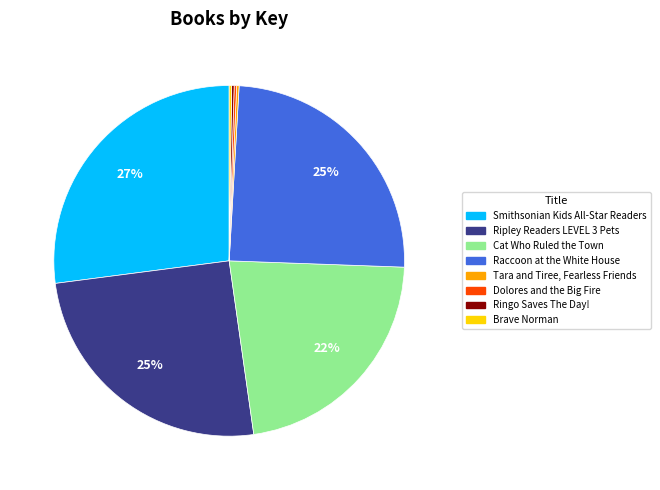

Approximately how many times larger is the value at Ripley Readers LEVEL 3 Pets compared to Cat Who Ruled the Town?

1.1